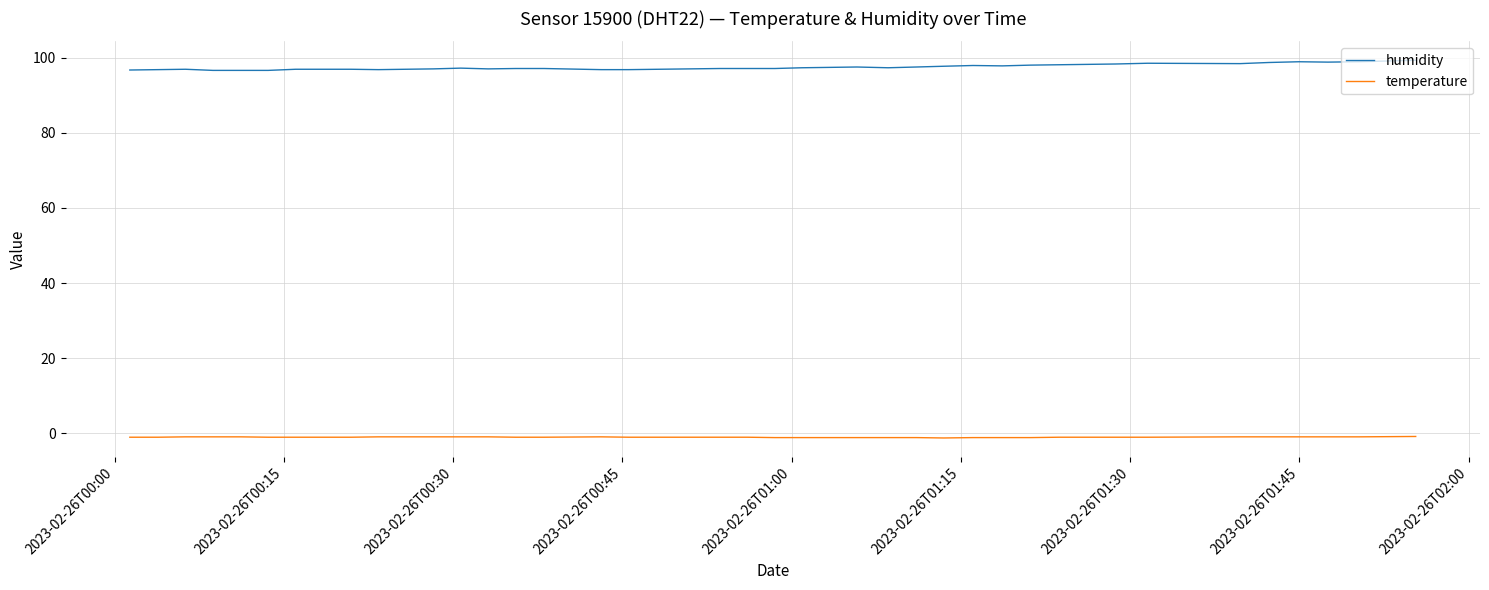

True or false: humidity and temperature cross at least once.

False